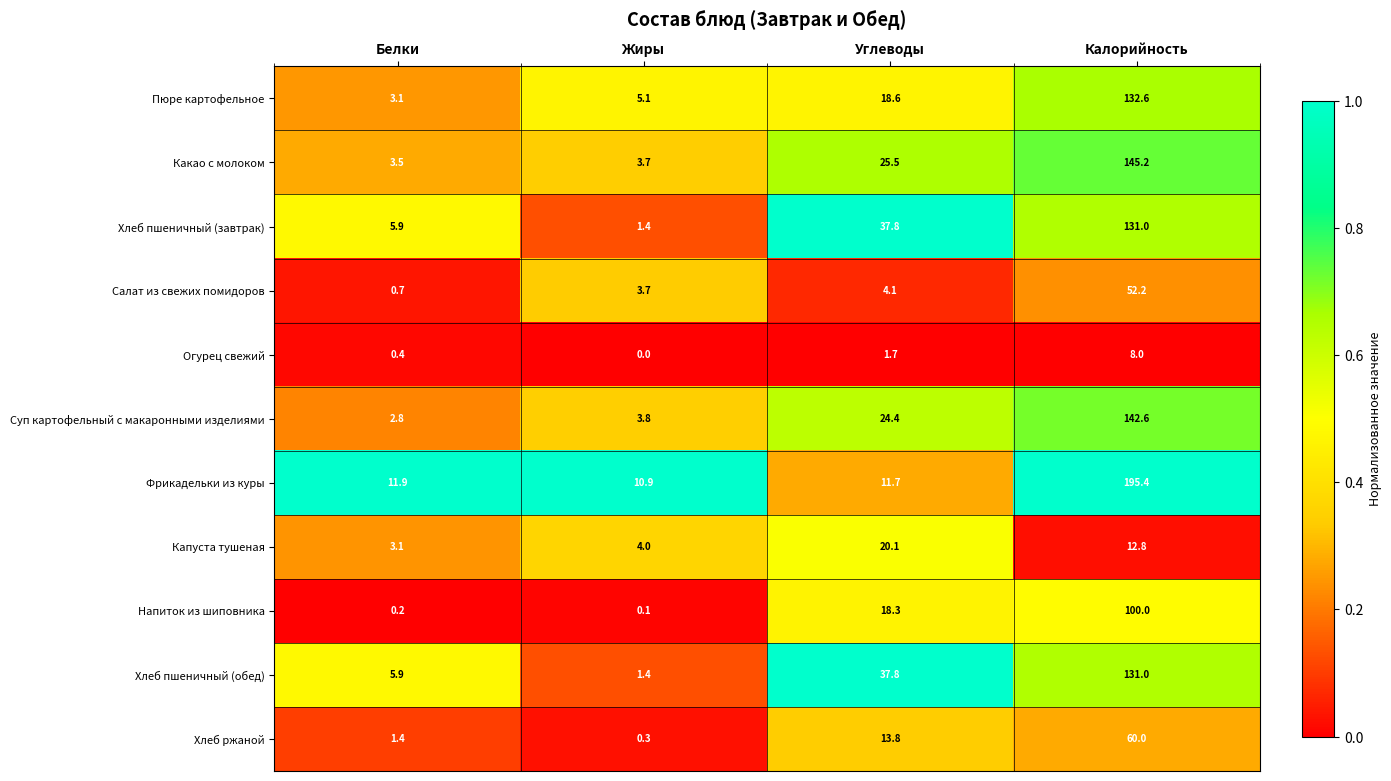

What is the difference between the maximum and minimum values in the Суп картофельный с макаронными изделиями series?

139.8